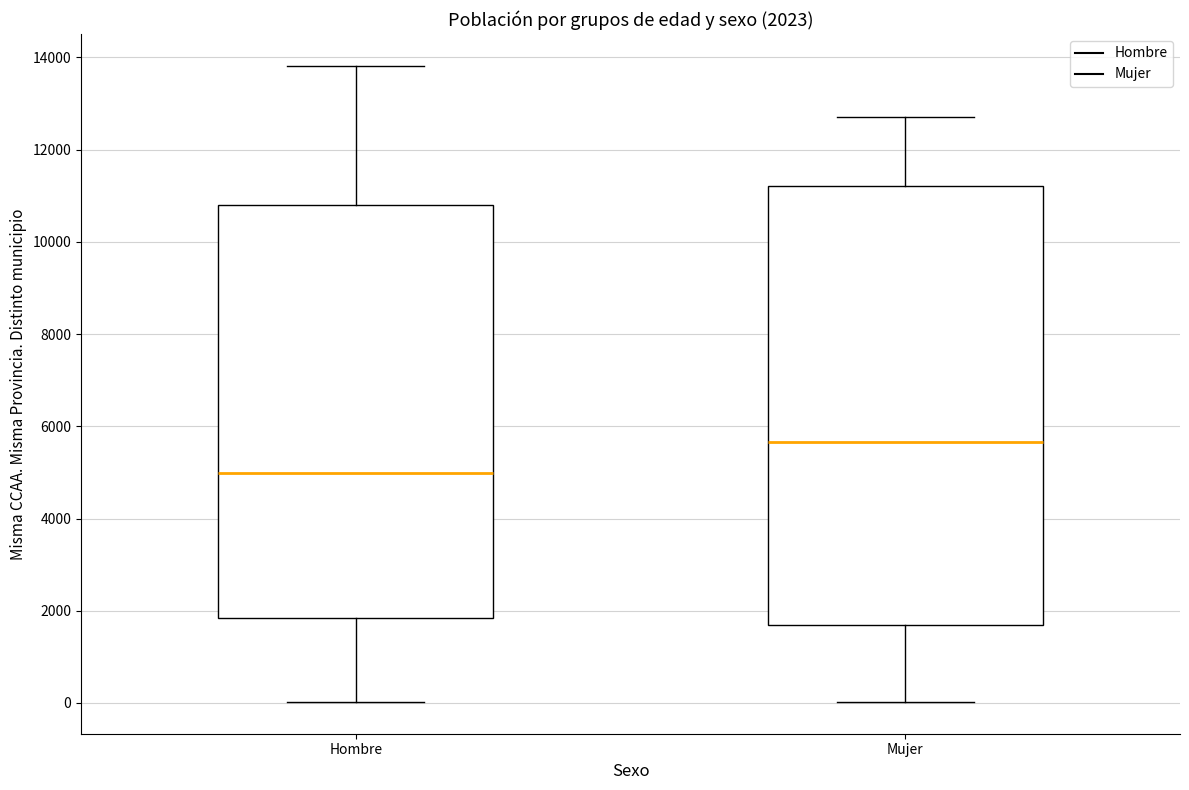

Comparing the boxes themselves (not the whiskers), which one is the tallest?

Mujer